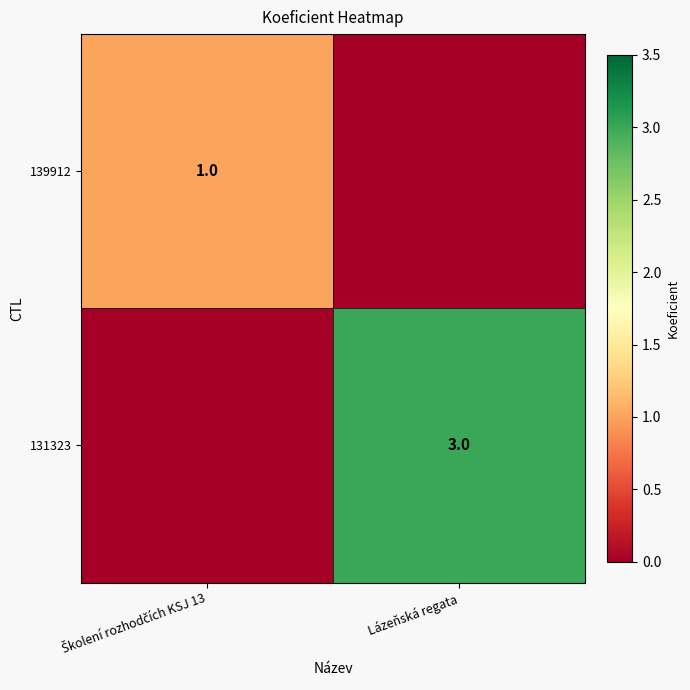

The 131323 series shows 3 at Lázeňská regata. True or false?

True